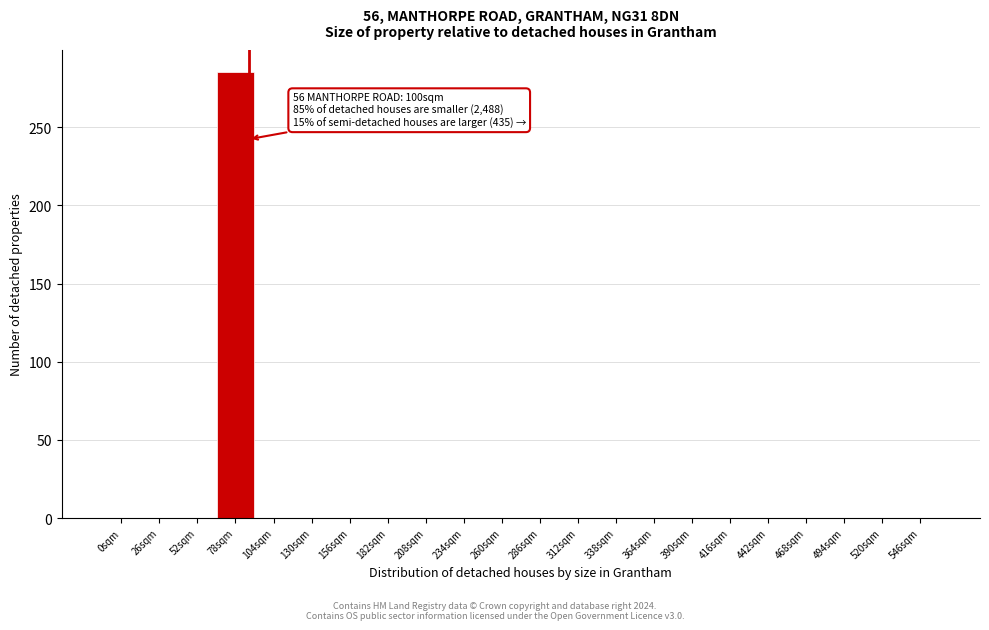

Reading left to right, extract all data points from this chart.

0sqm=0	26sqm=0	52sqm=0	78sqm=285	104sqm=0	130sqm=0	156sqm=0	182sqm=0	208sqm=0	234sqm=0	260sqm=0	286sqm=0	312sqm=0	338sqm=0	364sqm=0	390sqm=0	416sqm=0	442sqm=0	468sqm=0	494sqm=0	520sqm=0	546sqm=0